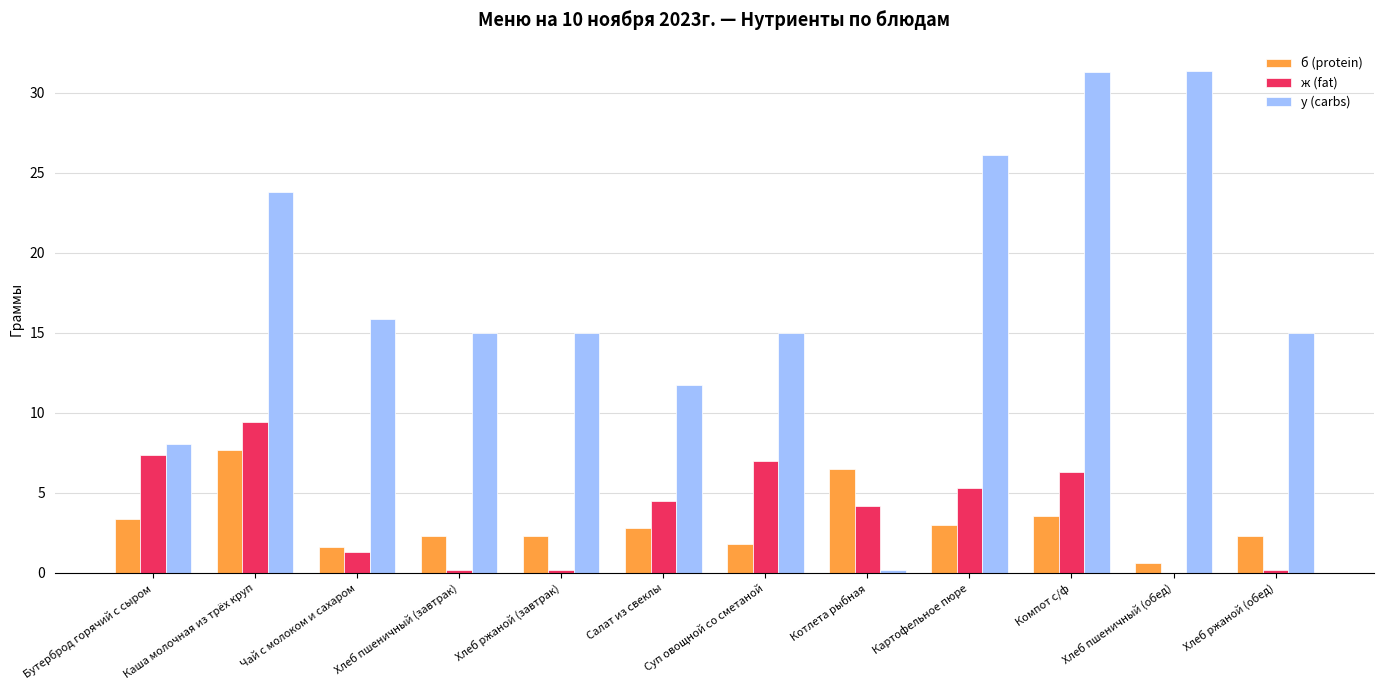

Count the number of categories in the chart.

12